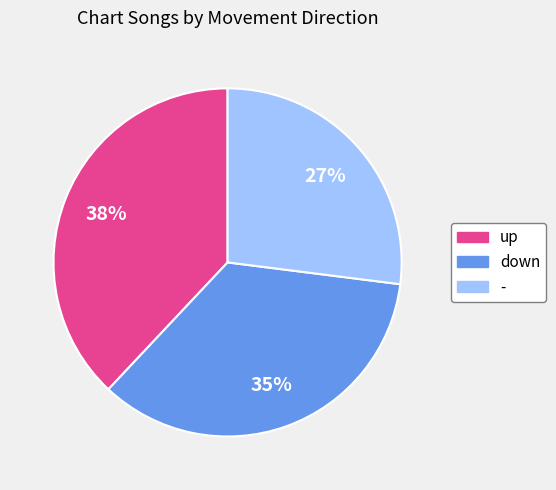

Does any single category account for the majority?

No